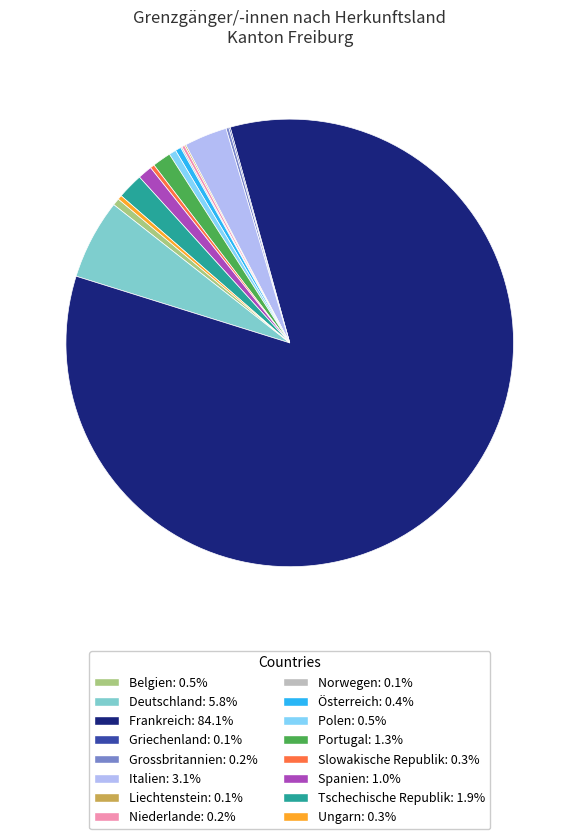

What is the largest slice in the pie chart?

Frankreich